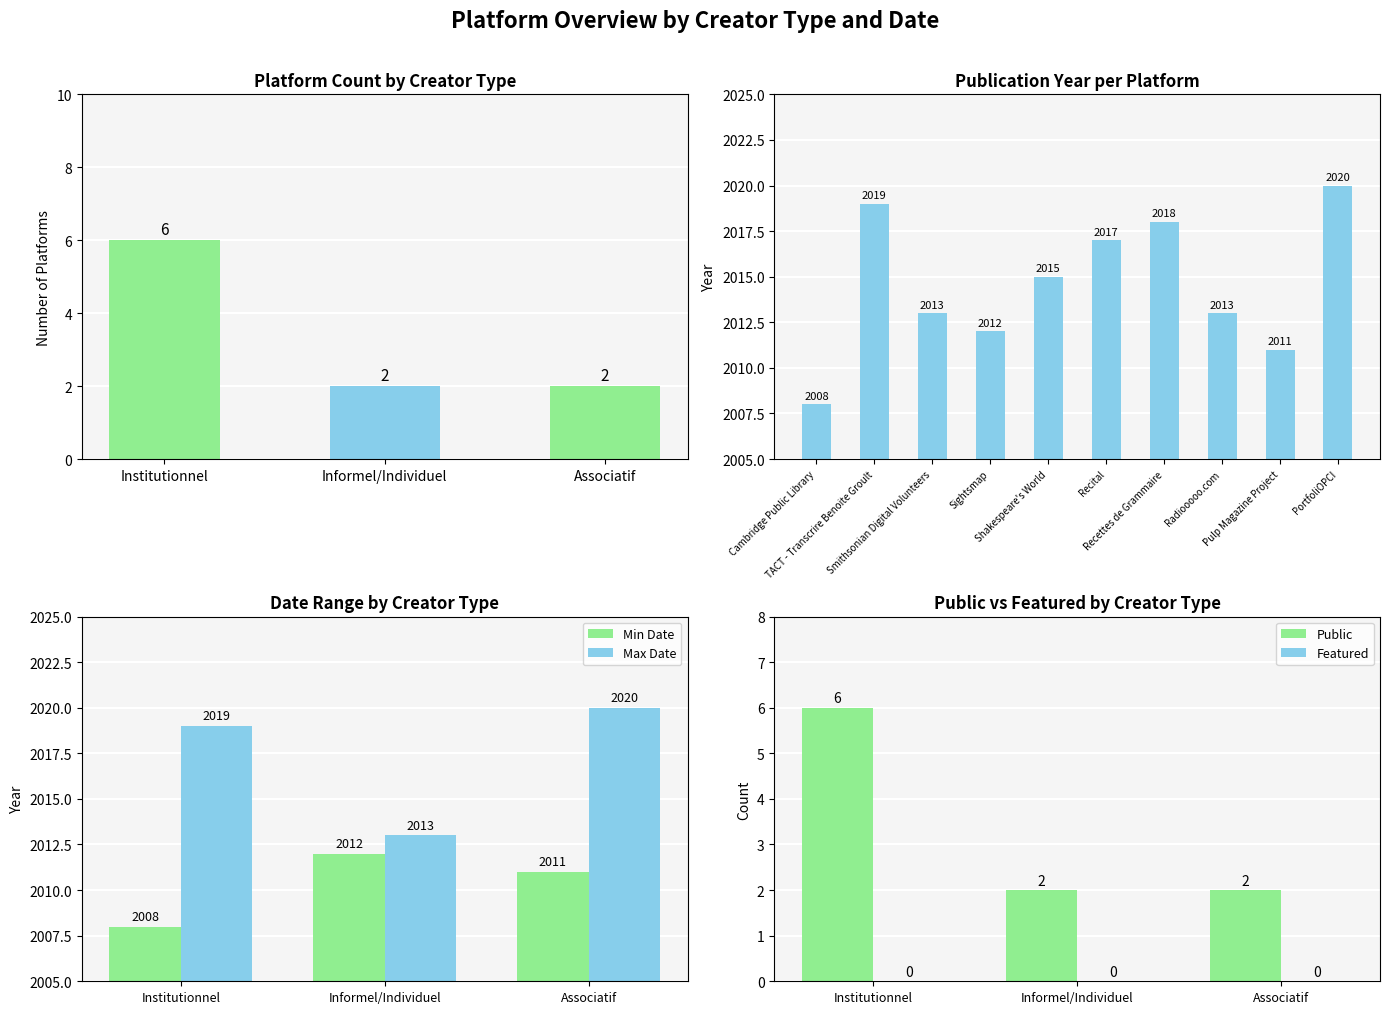

Where does the Min Date series first go above 2011?

Informel/Individuel